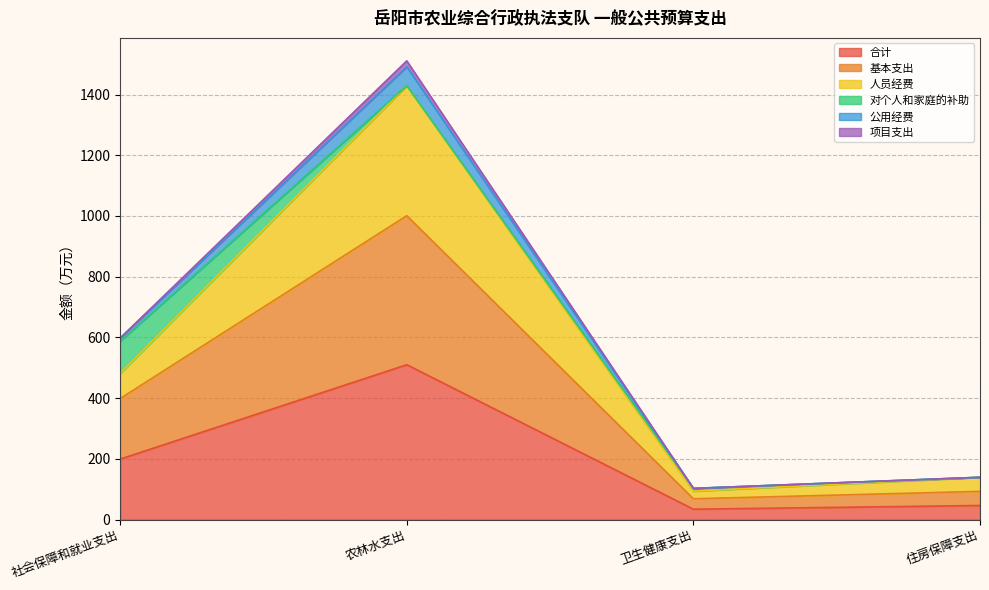

True or false: 基本支出 and 人员经费 cross at least once.

False